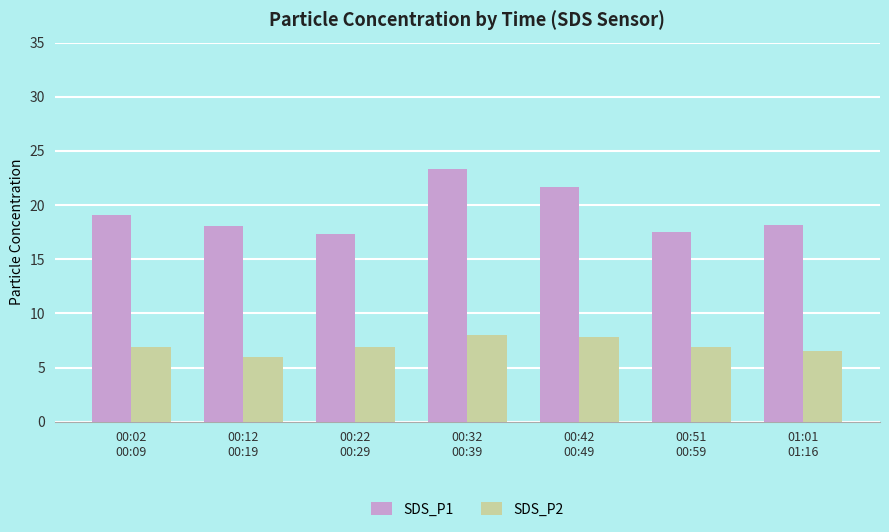

Count the number of data series in this chart.

2